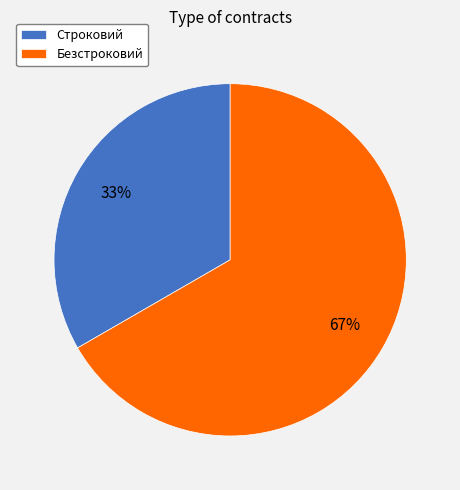

How many slices are in this pie chart?

2